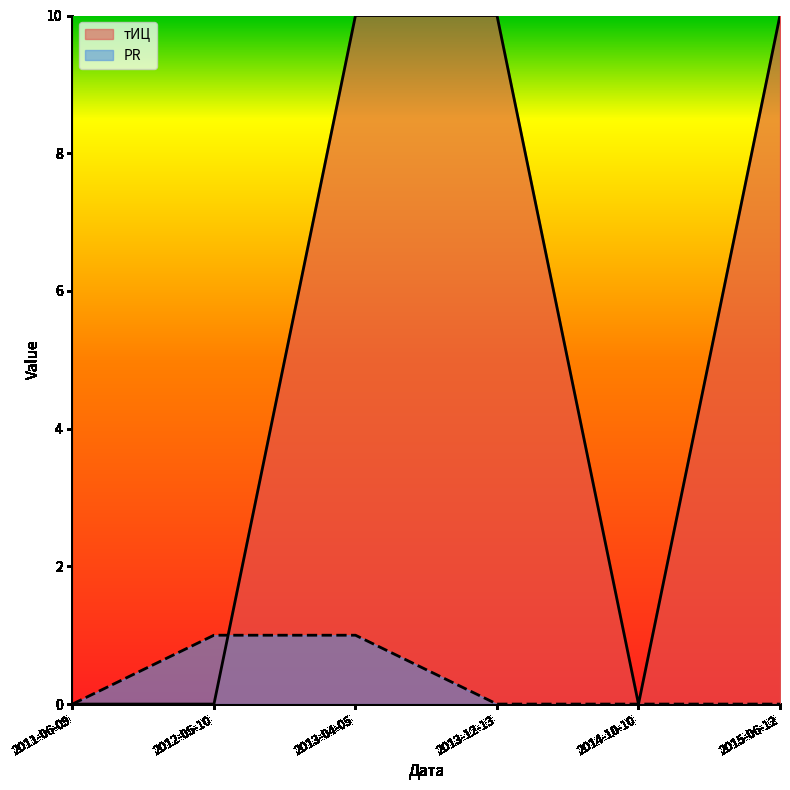

Between which two adjacent categories do тИЦ and PR first intersect?

2013-04-05 and 2012-05-10